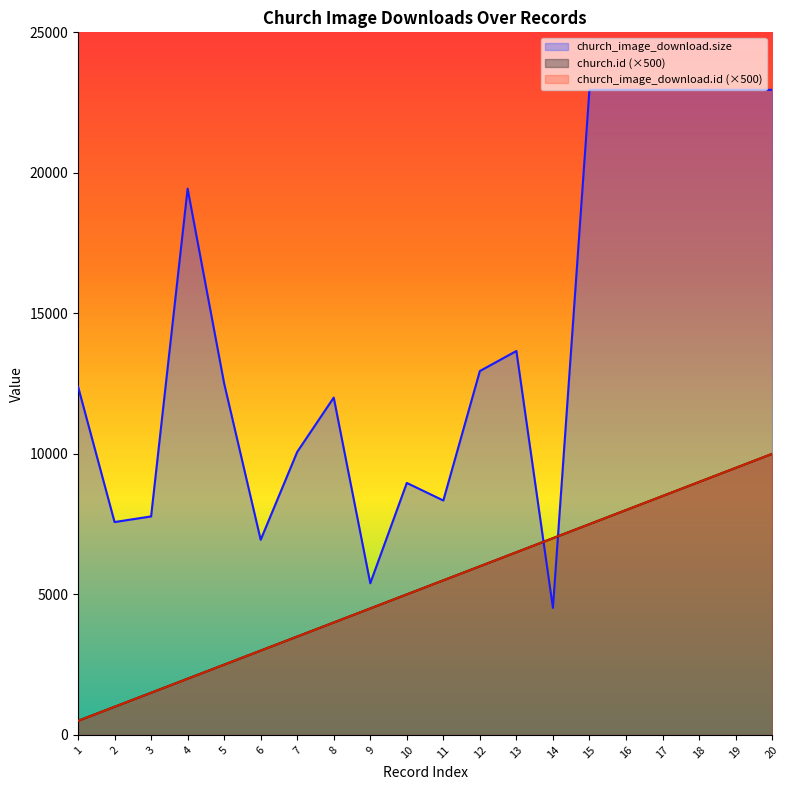

Reading left to right, list all the values displayed in this chart.

church_image_download.size: 1=12397	2=7574	3=7774	4=19438	5=12505	6=6942	7=10070	8=12003	9=5396	10=8966	11=8341	12=12948	13=13661	14=4519	15=22954	16=22954	17=22954	18=22954	19=22954	20=22954
church.id: 1=500	2=1000	3=1500	4=2000	5=2500	6=3000	7=3500	8=4000	9=4500	10=5000	11=5500	12=6000	13=6500	14=7000	15=7500	16=8000	17=8500	18=9000	19=9500	20=10000
church_image_download.id: 1=500	2=1000	3=1500	4=2000	5=2500	6=3000	7=3500	8=4000	9=4500	10=5000	11=5500	12=6000	13=6500	14=7000	15=7500	16=8000	17=8500	18=9000	19=9500	20=10000